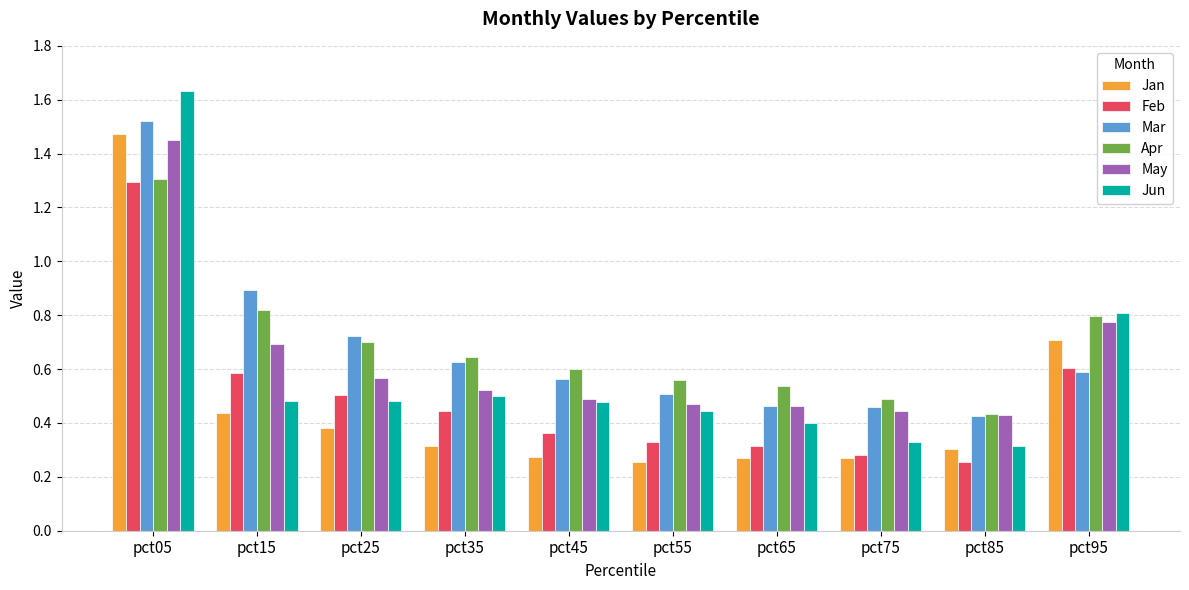

Count the number of data series in this chart.

6